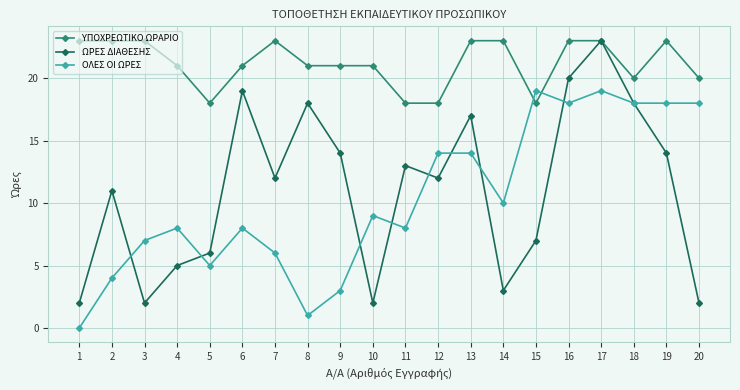

At how many categories does at least one series exceed 16?

20